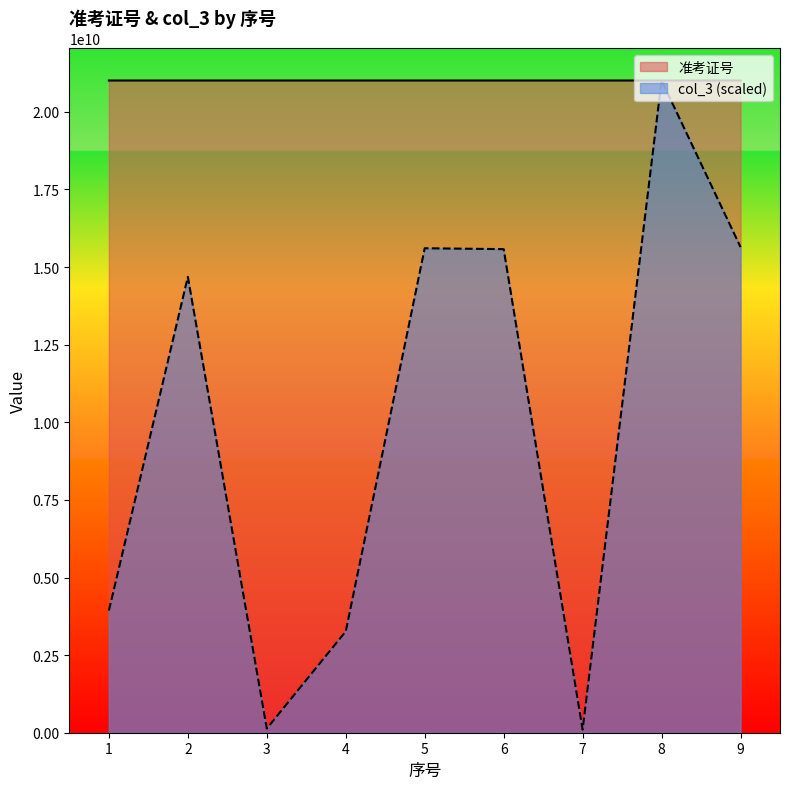

Reading left to right, extract all data points from this chart.

准考证号: 1=21010403412.0	2=21010401713.0	3=21010401611.0	4=21010506827.0	5=21010506805.0	6=21010402417.0	7=21010506914.0	8=21010403321.0	9=21010608601.0
col_3: 1=3934638719.8	2=14685696260.5	3=134517563.1	4=3264637780.7	5=15606624192.3	6=15578168554.0	7=100888172.3	8=21010608601.0	9=15645427335.5